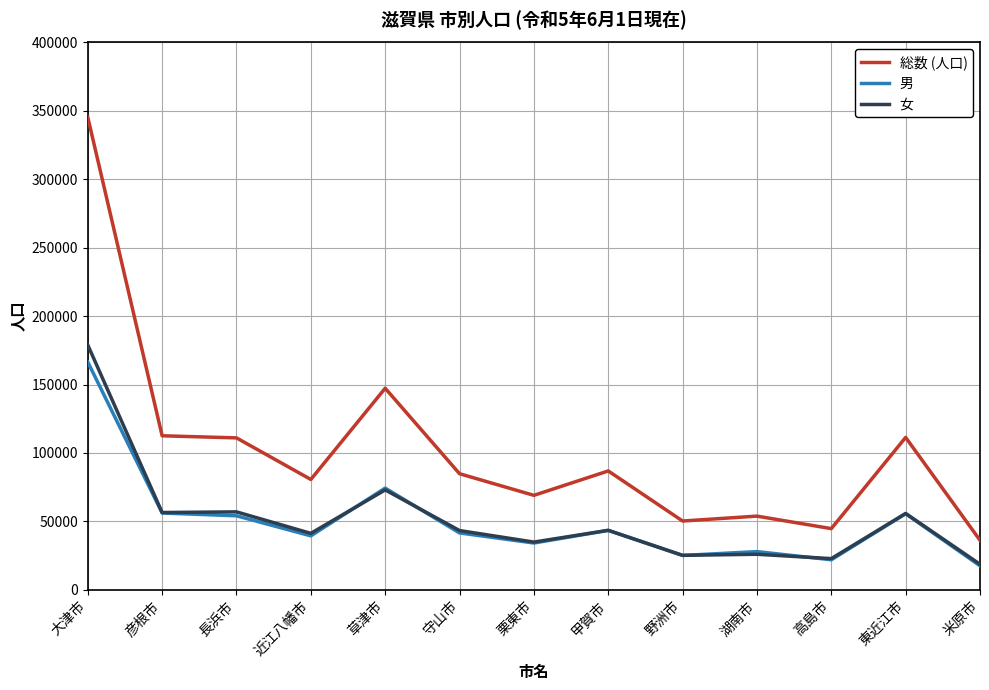

The value of 女 at 東近江市 is 11482. True or false?

False